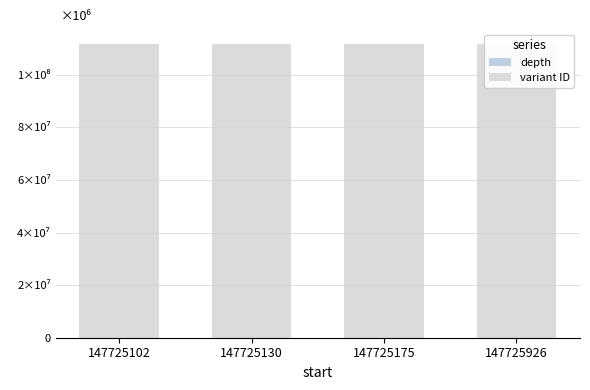

What is the value of the depth bar at the 4th from the left?

13